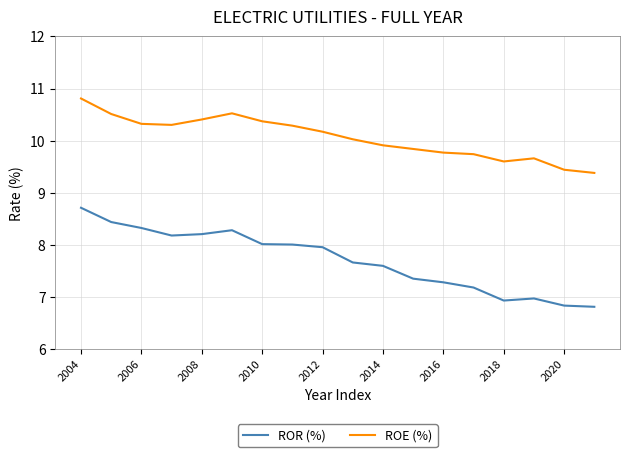

True or false: ROE (%) and ROR (%) intersect in this chart.

False